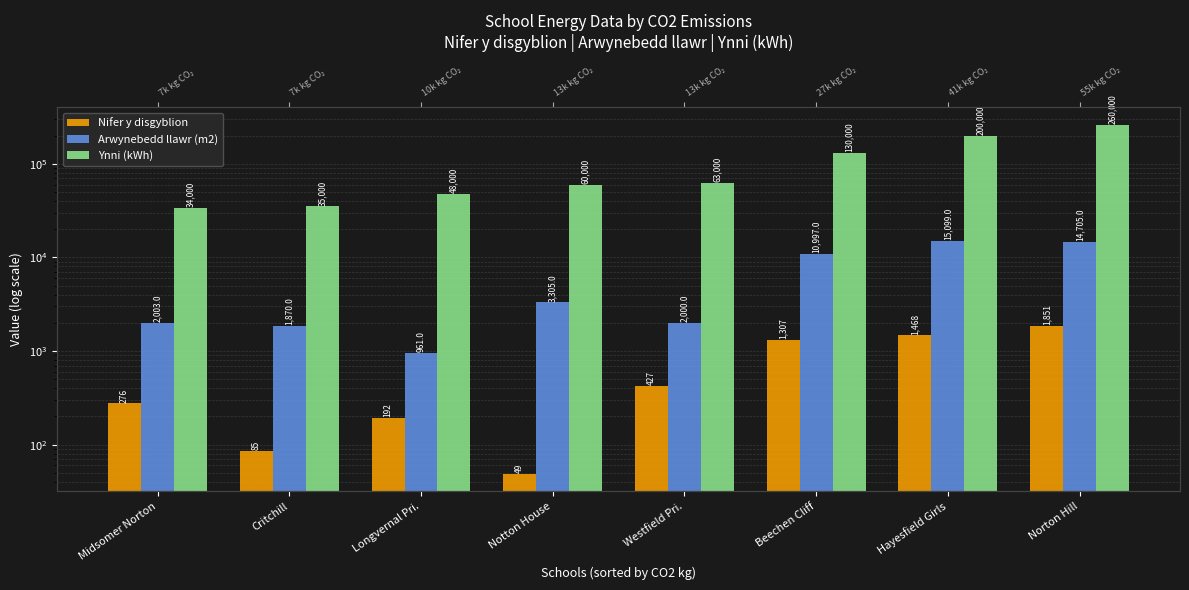

What is the sum of the Nifer y disgyblion values at Midsomer Norton and Critchill?

361